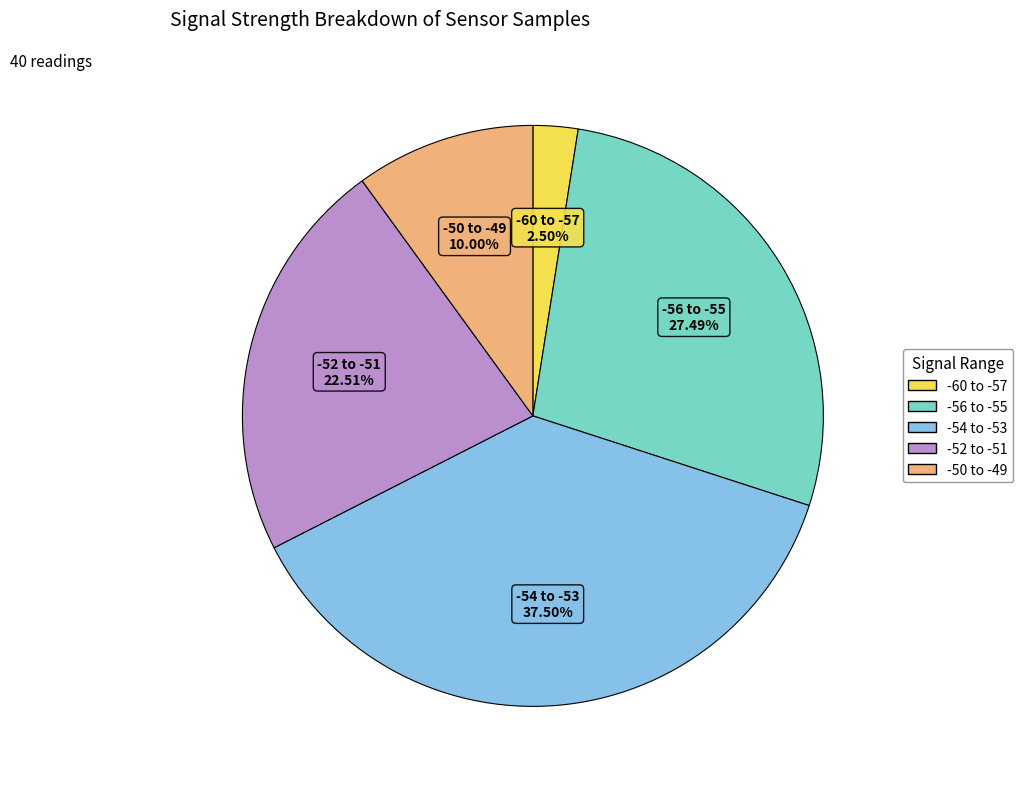

Count the number of slices in the pie.

5